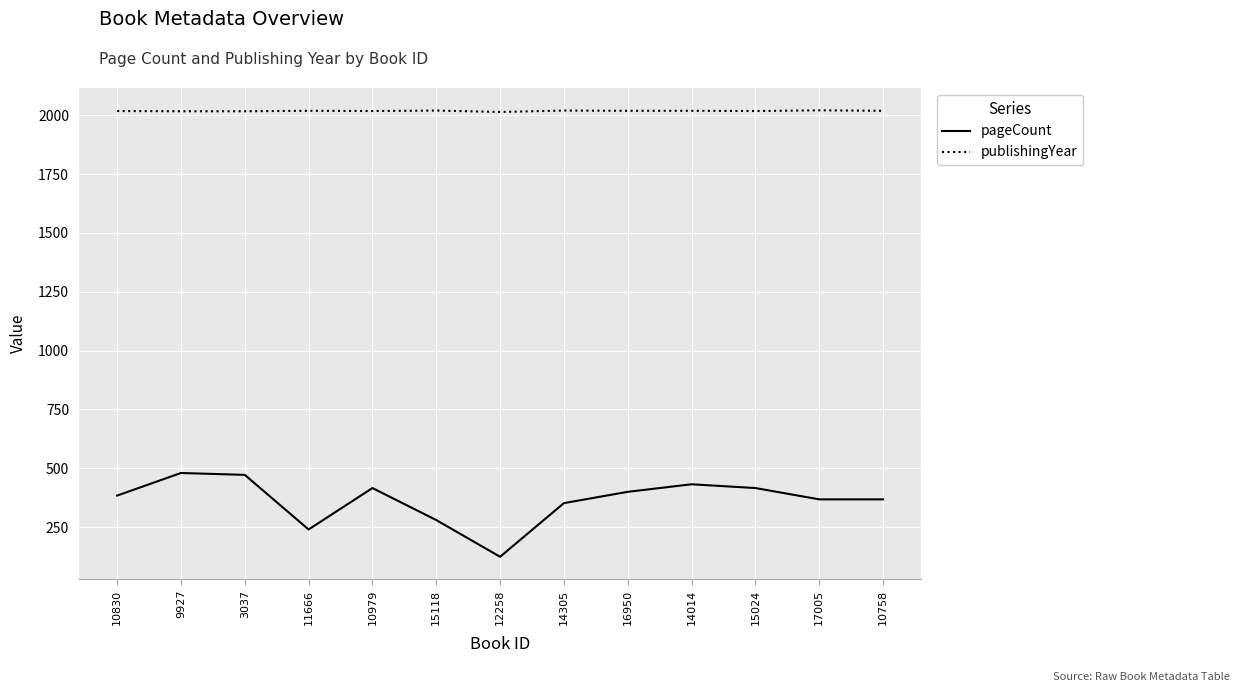

Rank the series by their maximum value, from lowest to highest.

pageCount, publishingYear